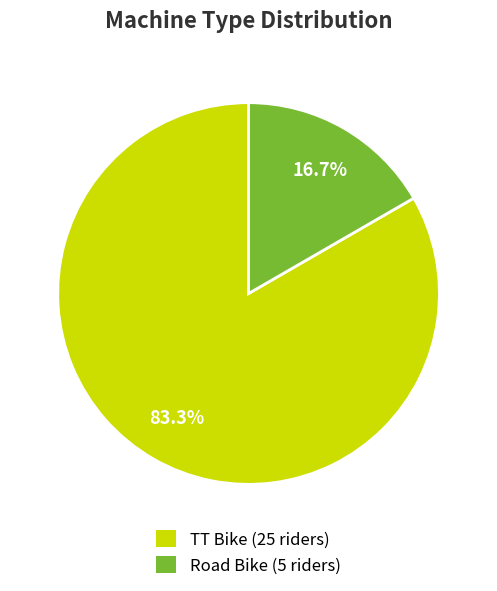

How many slices are in this pie chart?

2